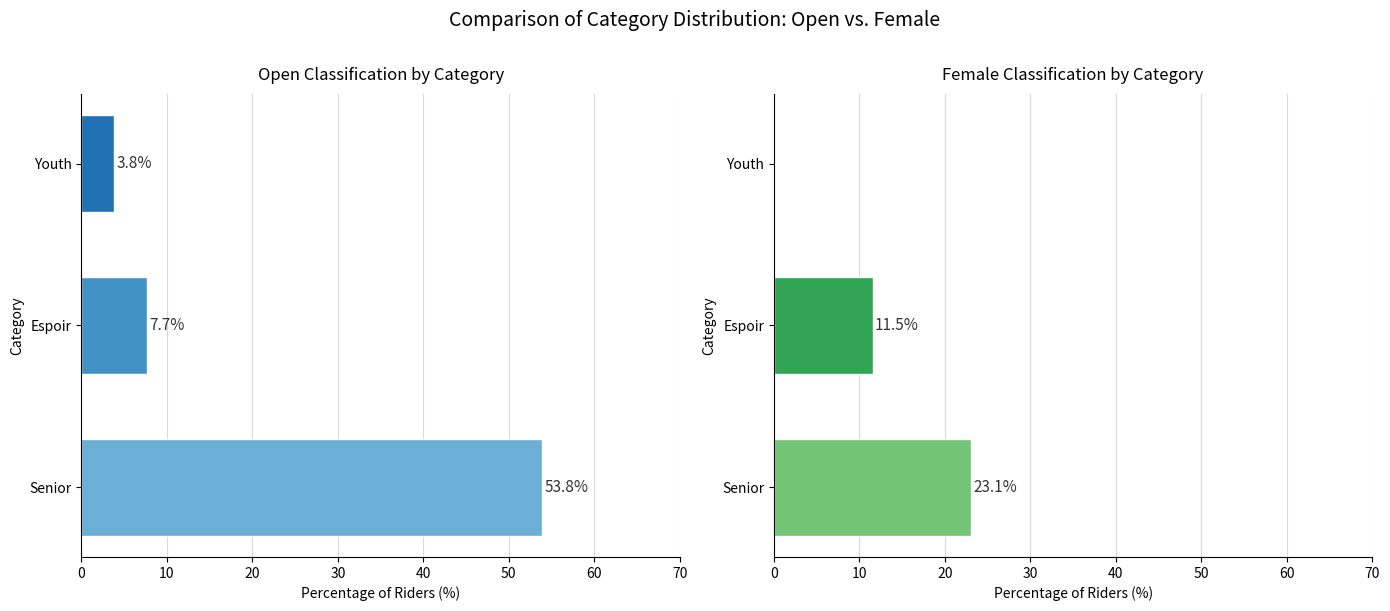

At which category does the chart reach its minimum across all series?

Youth